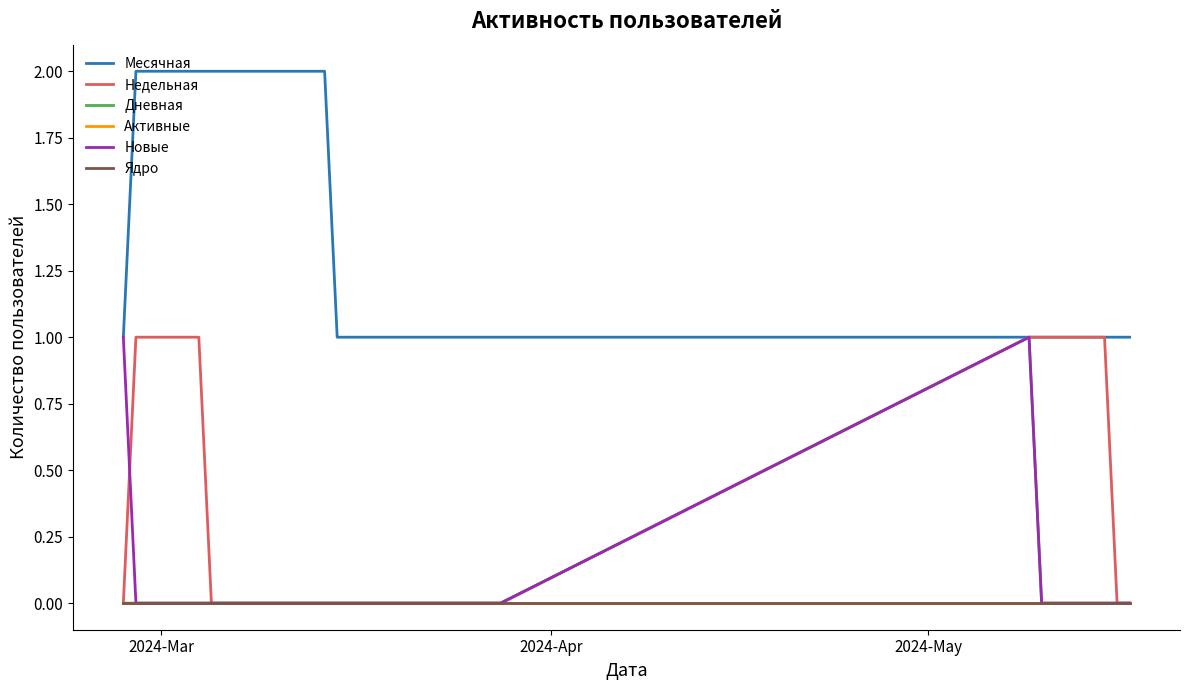

What is the highest value of the Недельная series?

1